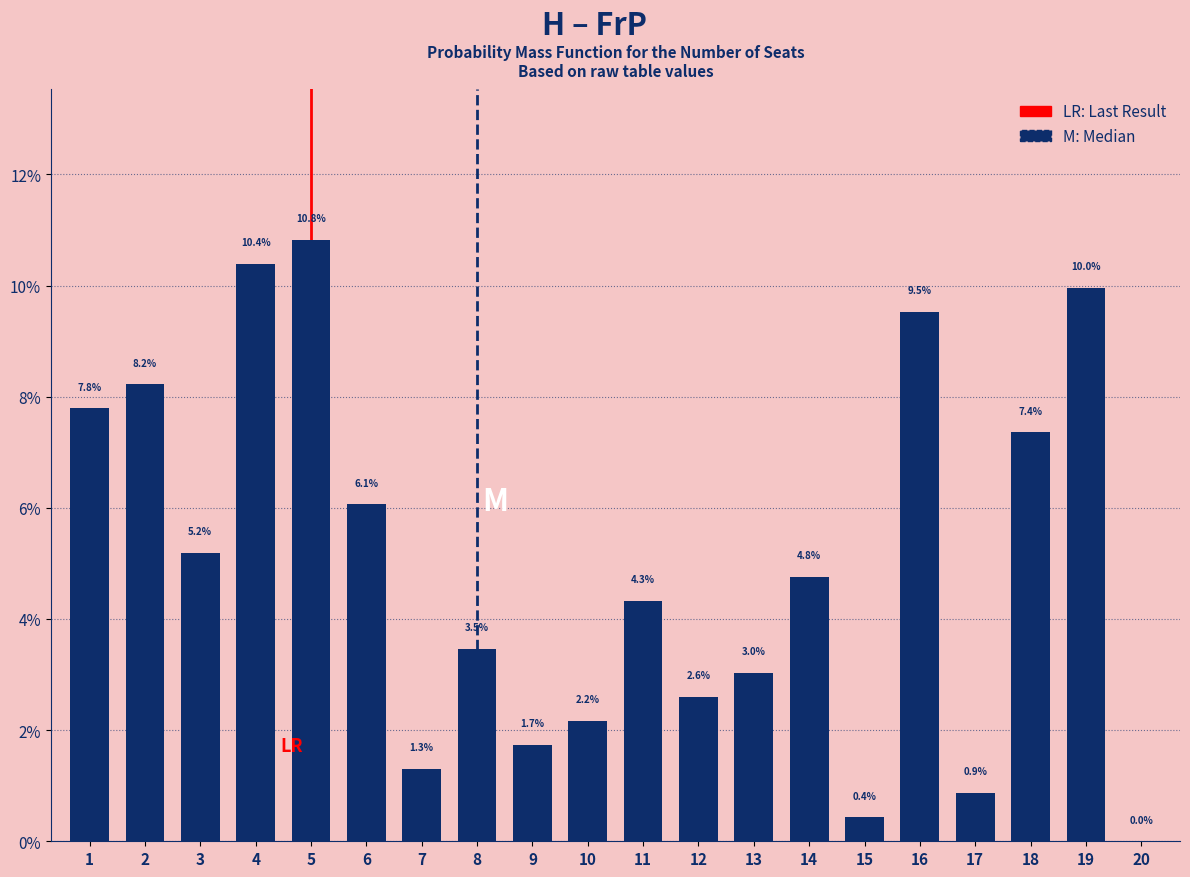

Reading left to right, extract all data points from this chart.

1=7.8	2=8.2	3=5.2	4=10.4	5=10.8	6=6.1	7=1.3	8=3.5	9=1.7	10=2.2	11=4.3	12=2.6	13=3.0	14=4.8	15=0.4	16=9.5	17=0.9	18=7.4	19=10.0	20=0.0